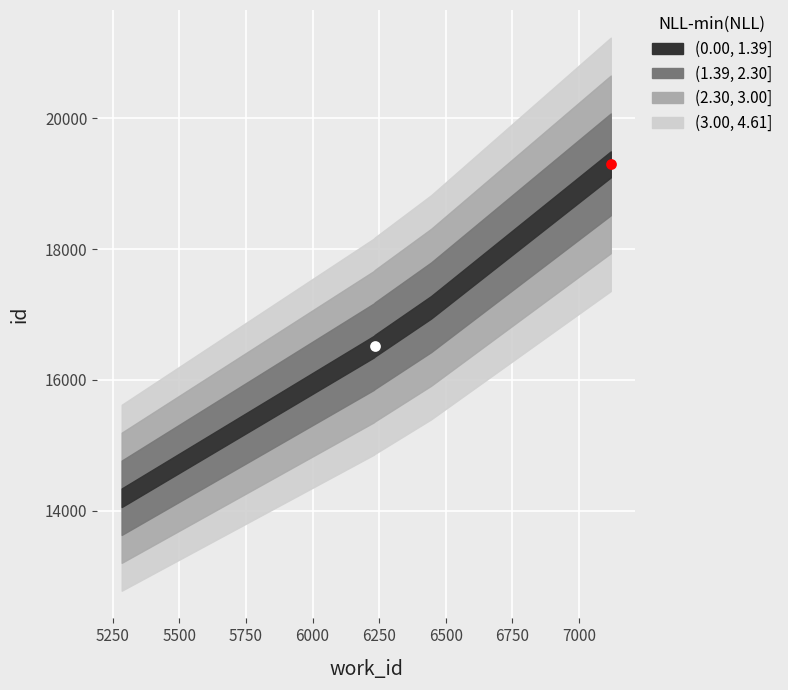

What is the ratio of the value at 5283 to the value at 6445?

0.8